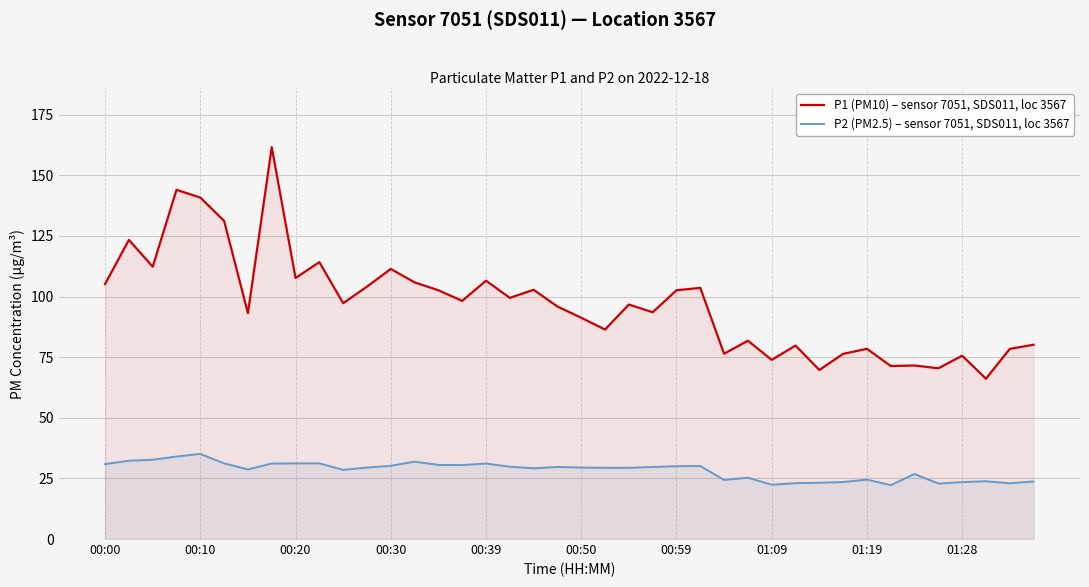

How many interior local valleys does the P1 (PM10) – sensor 7051, SDS011, loc 3567 series have?

14